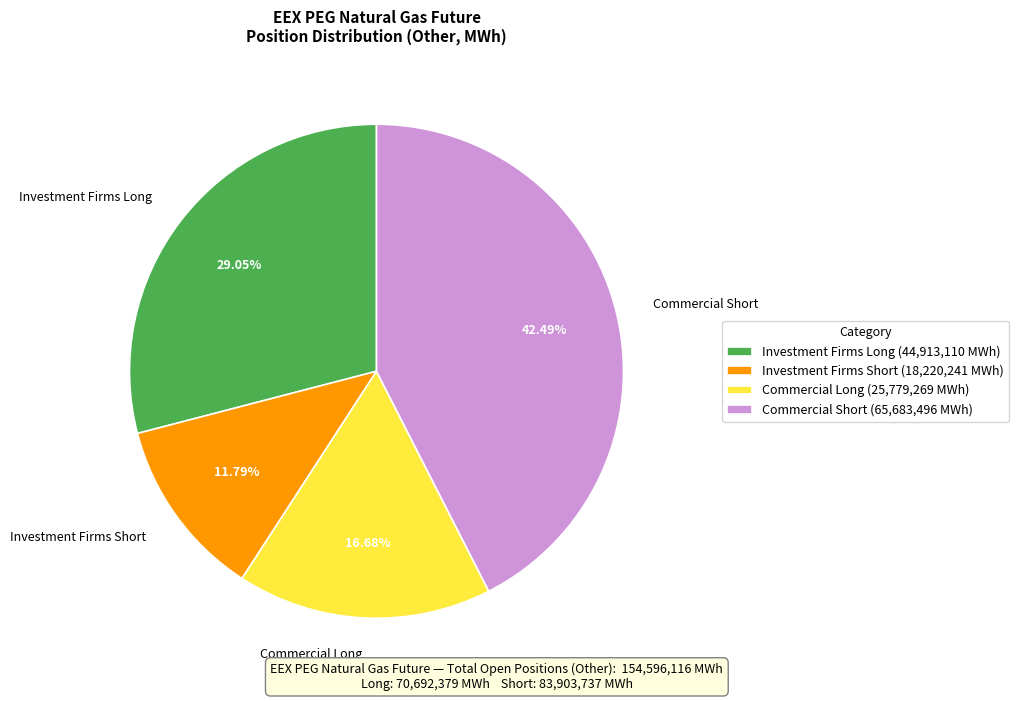

Does Commercial Short account for over 50% of the chart?

No